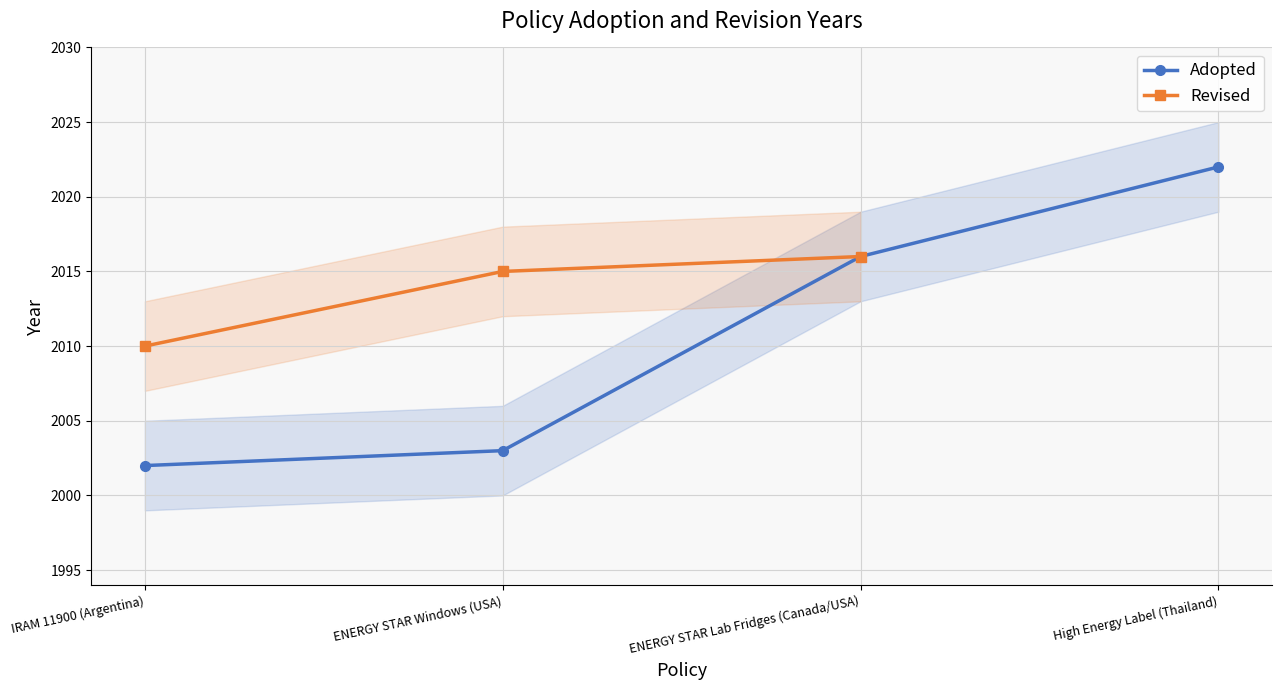

What is the value of the Adopted point at the 1st from the left?

2002